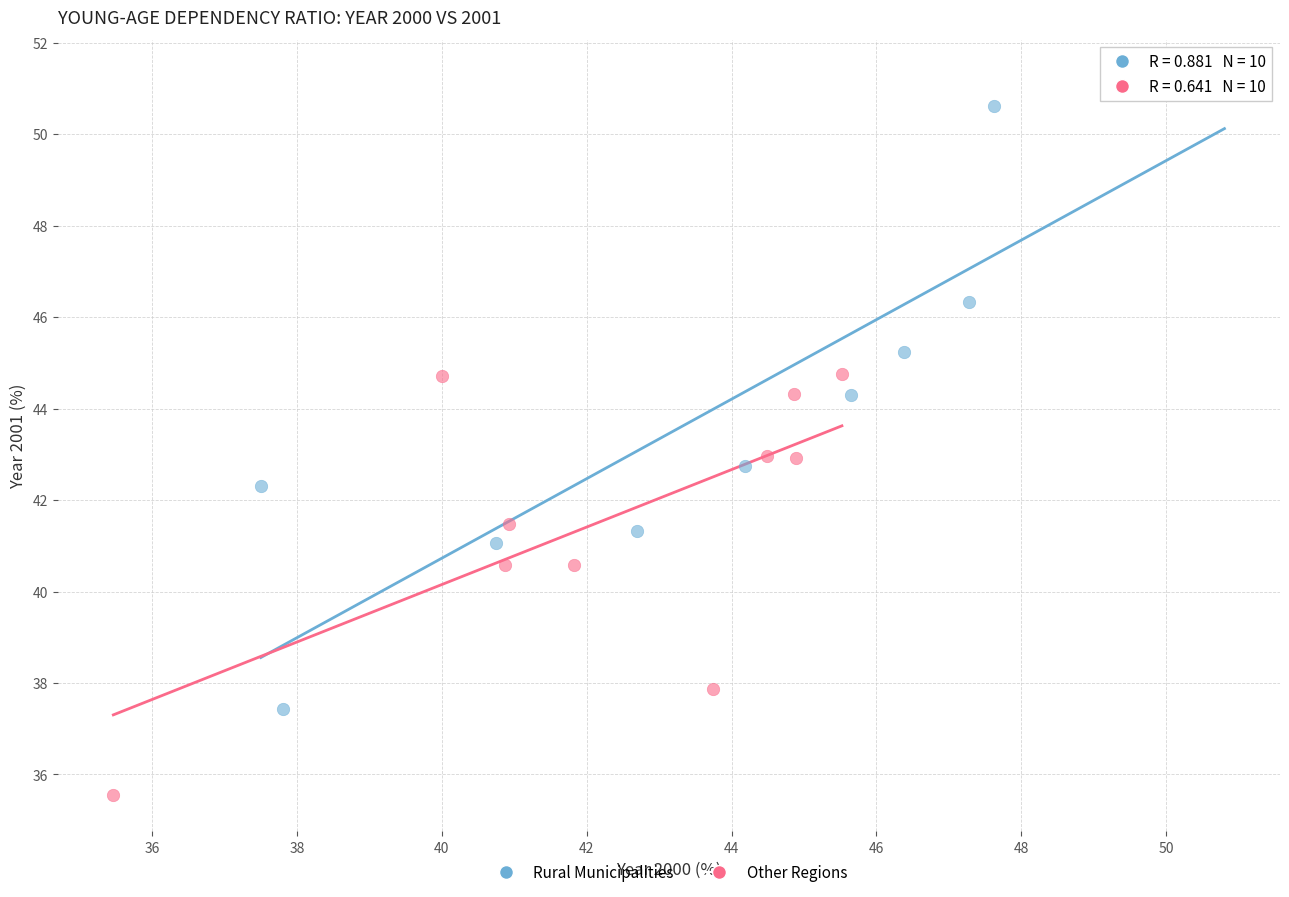

Which series contains the lowest Y value?

Other Regions